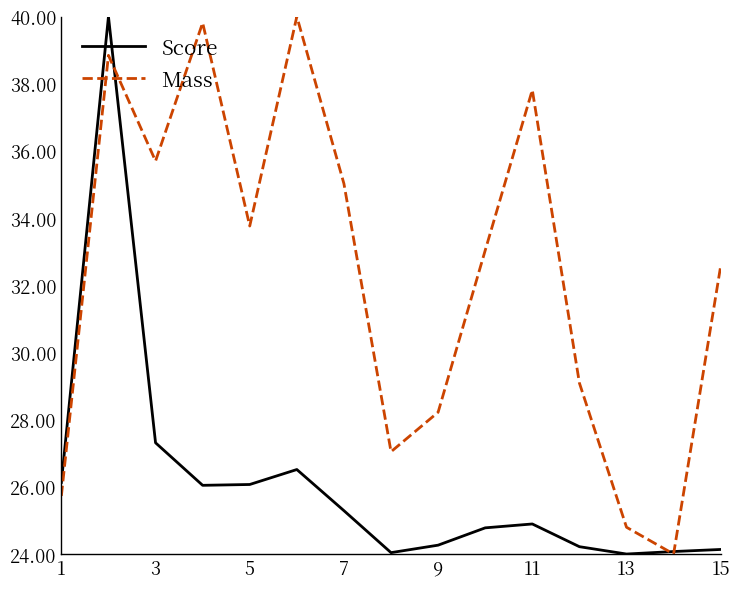

What is the smallest value displayed?

24.0